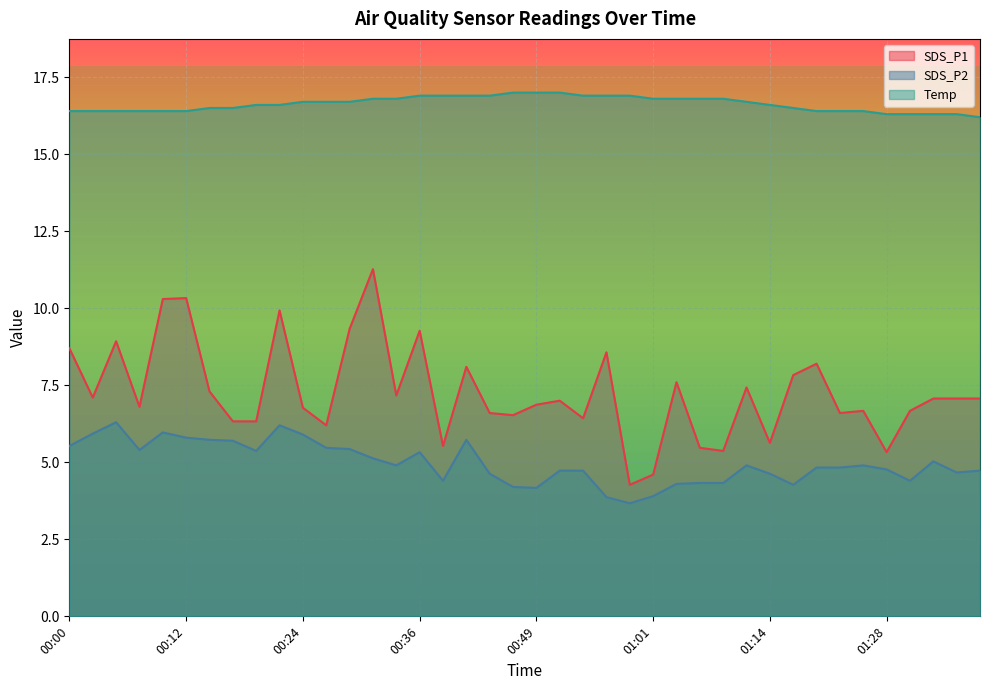

What is the sum of the SDS_P1 values at 01:31 and 00:05?

15.6